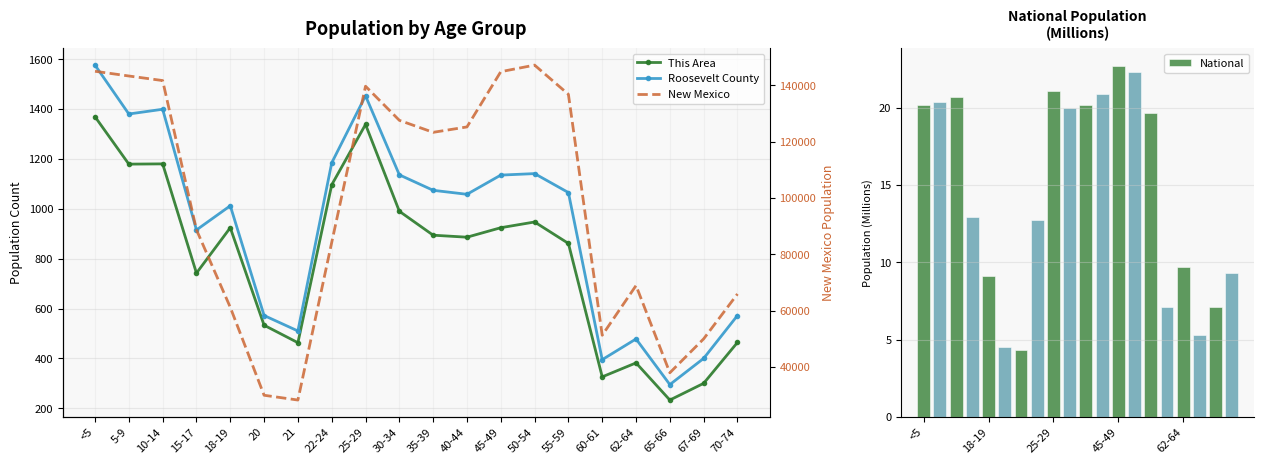

At 62-64, list the series in order from smallest to largest.

National, This Area, Roosevelt County, New Mexico